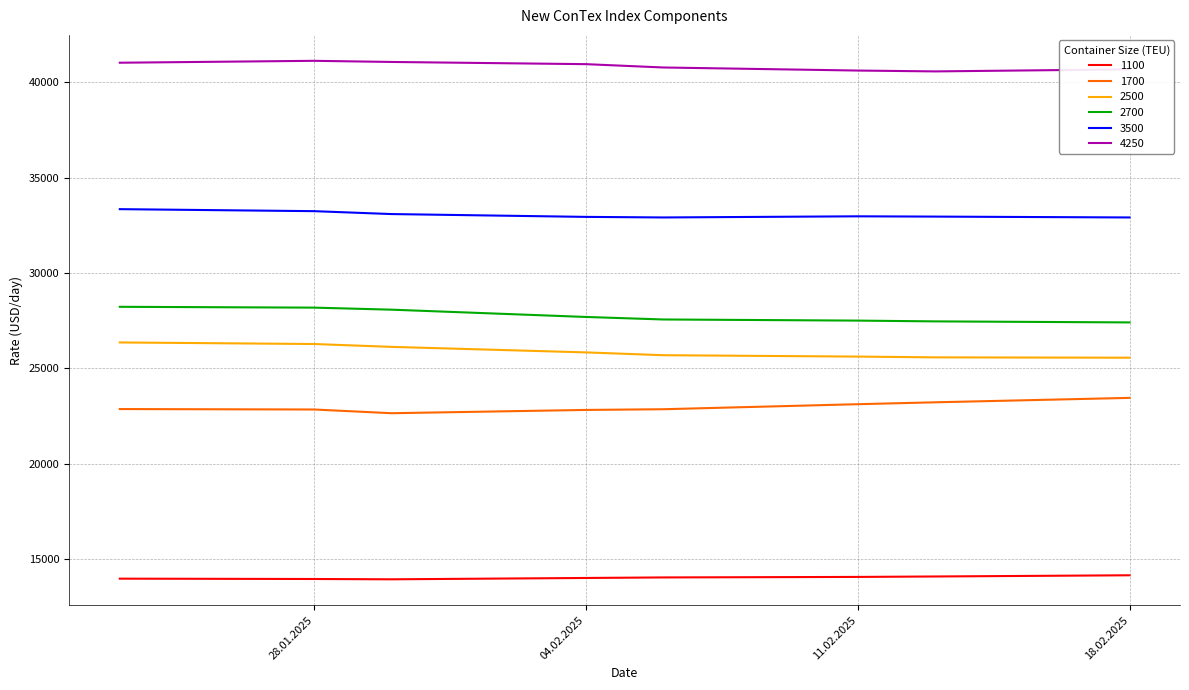

Does the chart have visible grid lines?

Yes